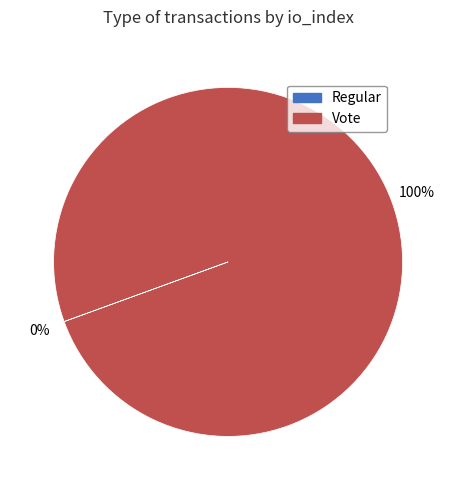

Does any single category account for the majority?

Yes